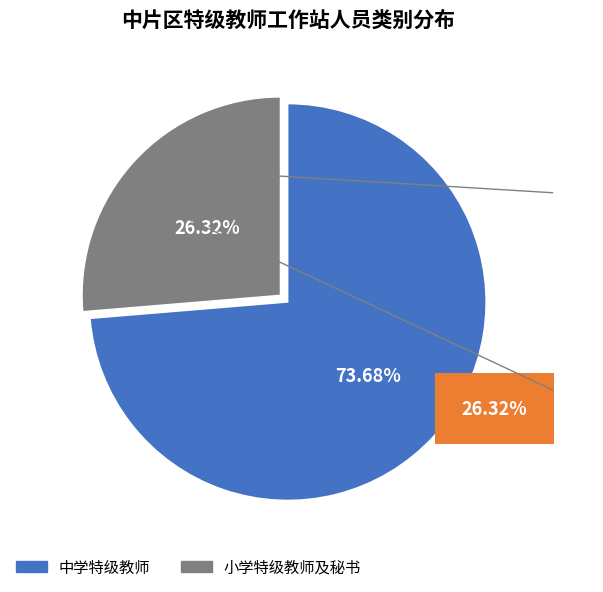

Is there any slice that represents more than half of the pie?

Yes